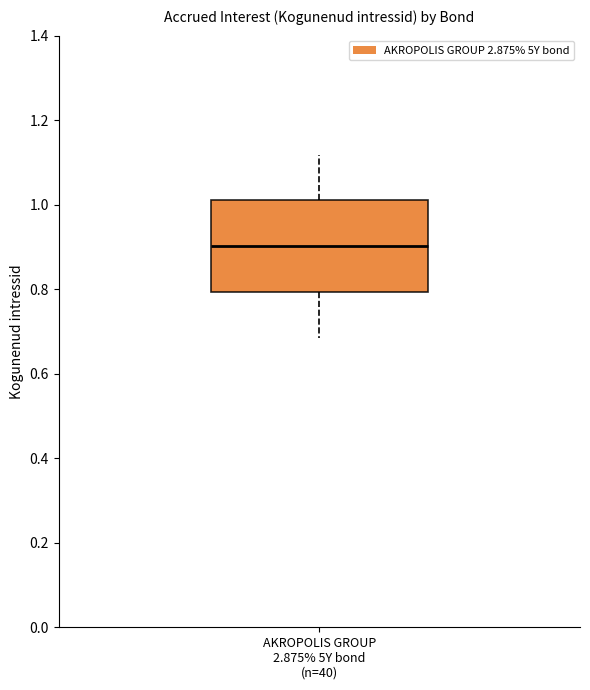

Where does the upper whisker of the box for AKROPOLIS GROUP 2.875% 5Y bond (n=40) end on the y-axis? The values are not printed on the chart, so give them approximately, as read against the axis.

1.12